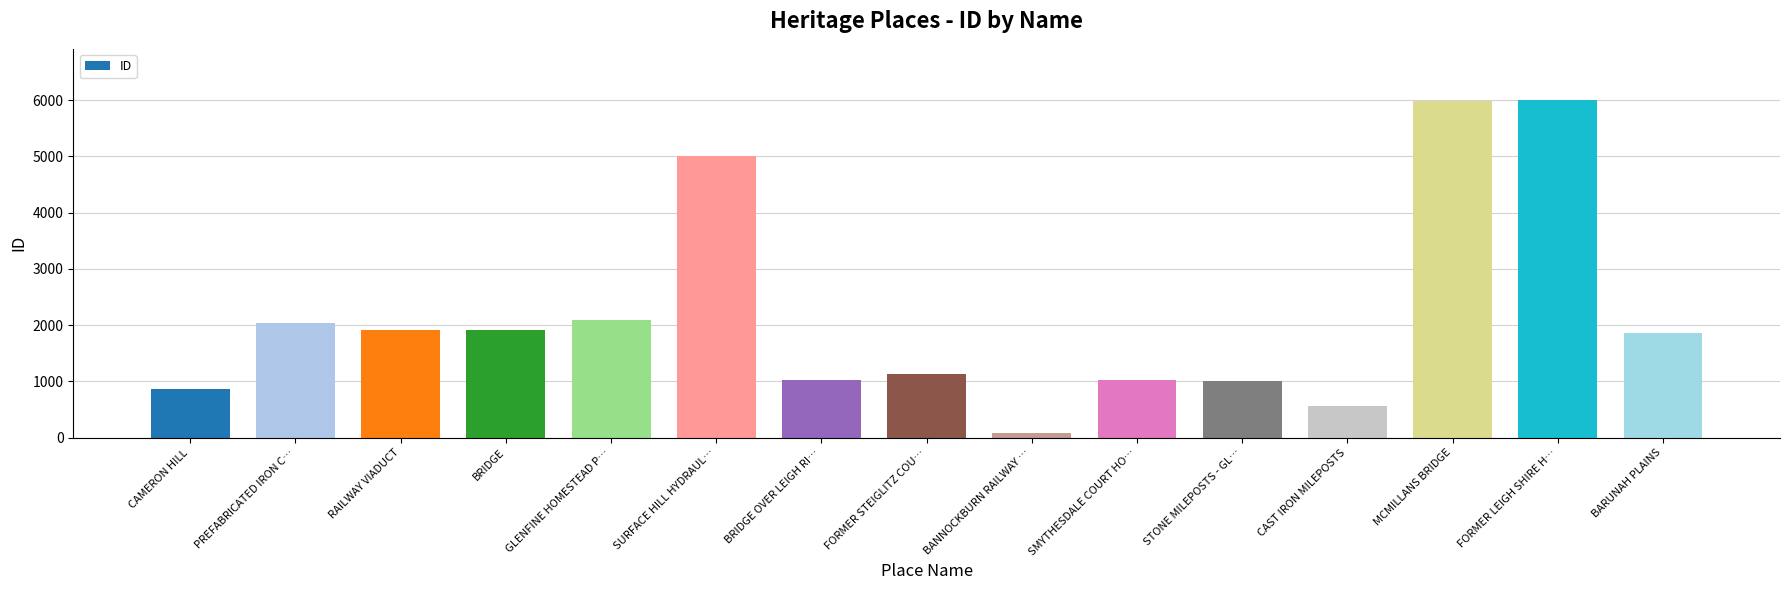

At which category does the chart reach its minimum across all series?

BANNOCKBURN RAILWAY …